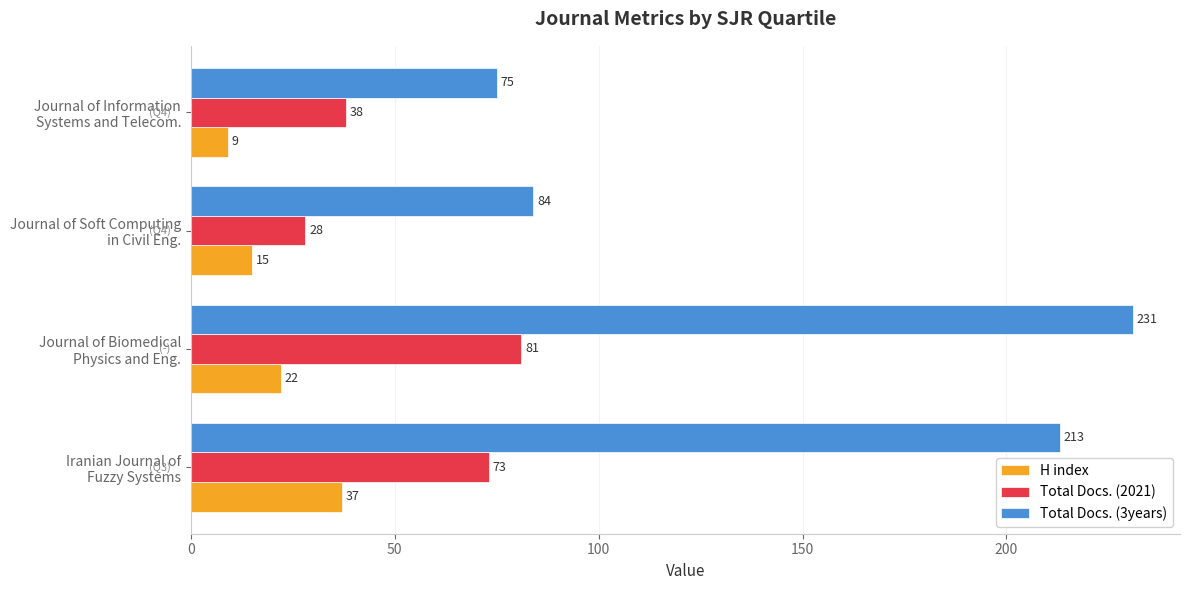

At how many categories does at least one series exceed 70?

4